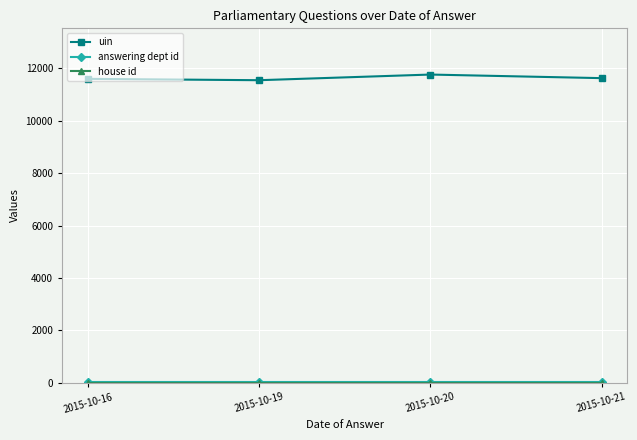

How many lines are shown in the chart?

3